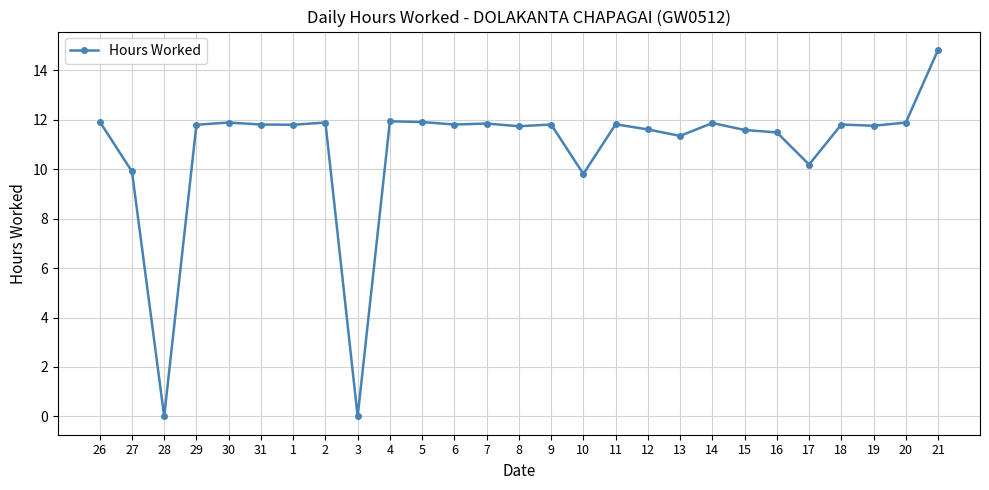

What is the label of the 6th point from the left?

31